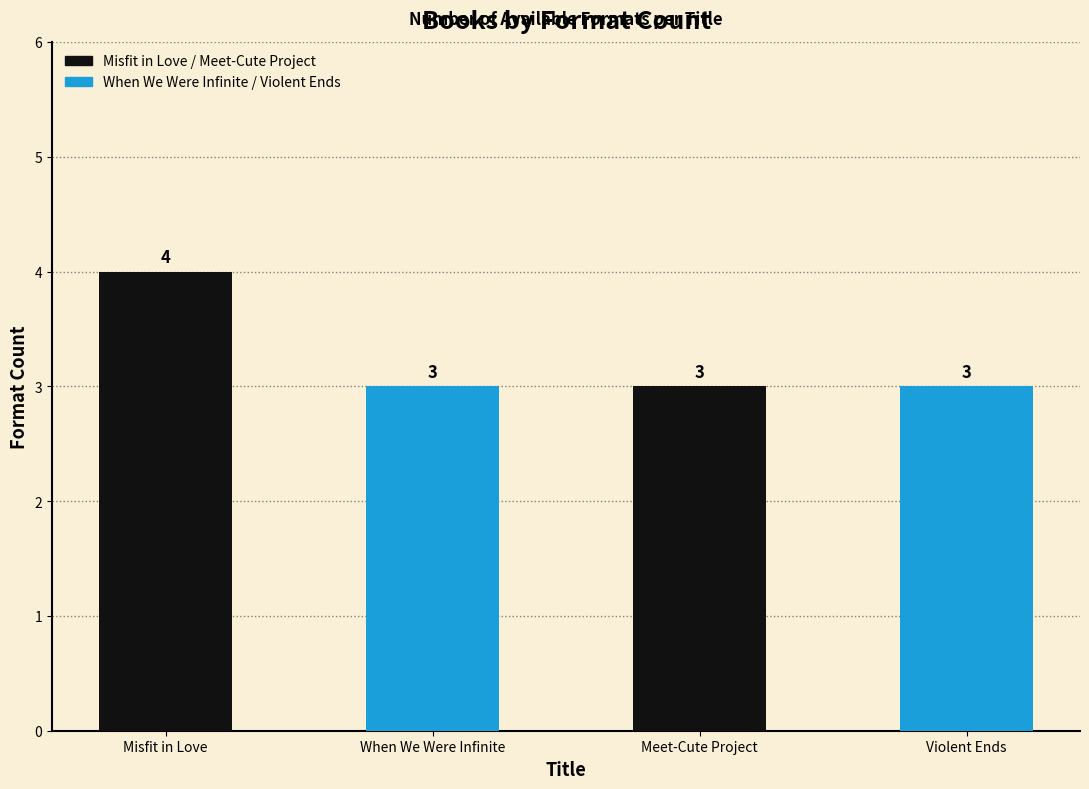

Reading right to left, what are all the values shown in this chart?

3	3	3	4